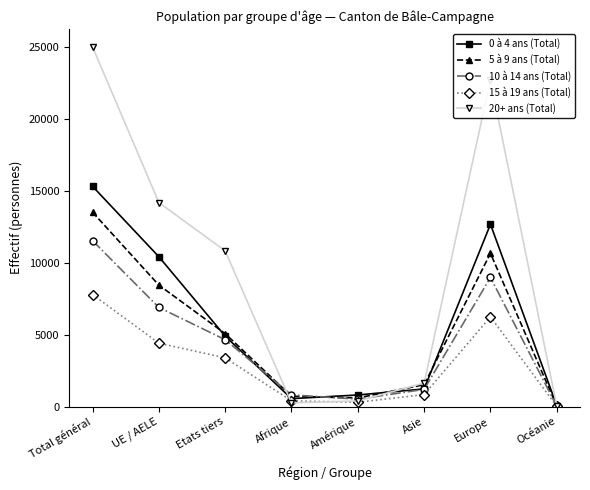

How many values in the 15 à 19 ans (Total) series are below 3384?

4